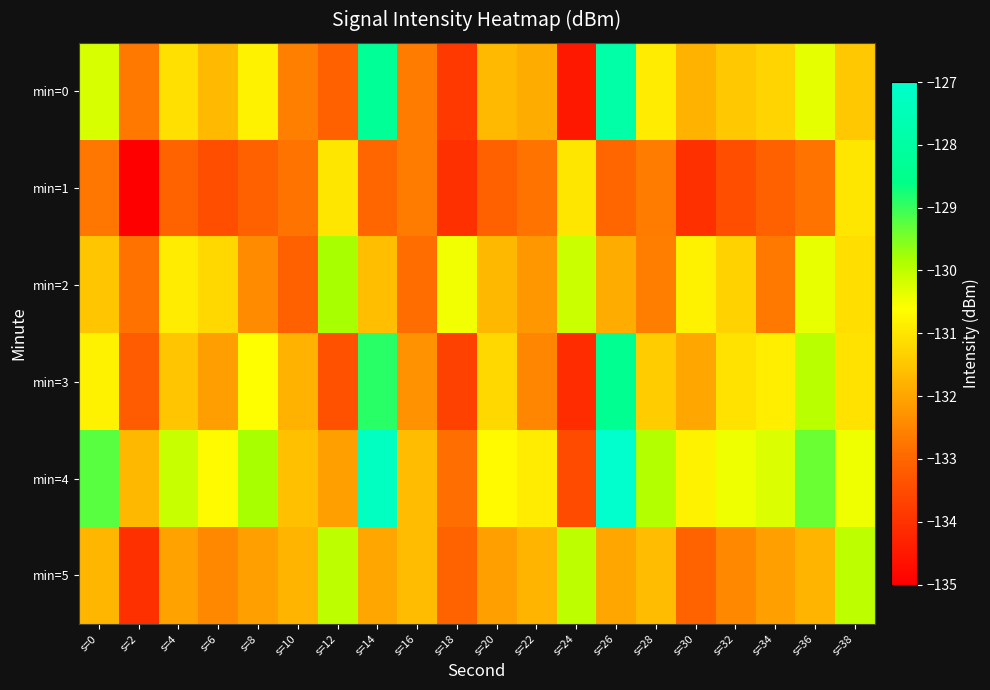

Which series has the widest spread of values?

min=0